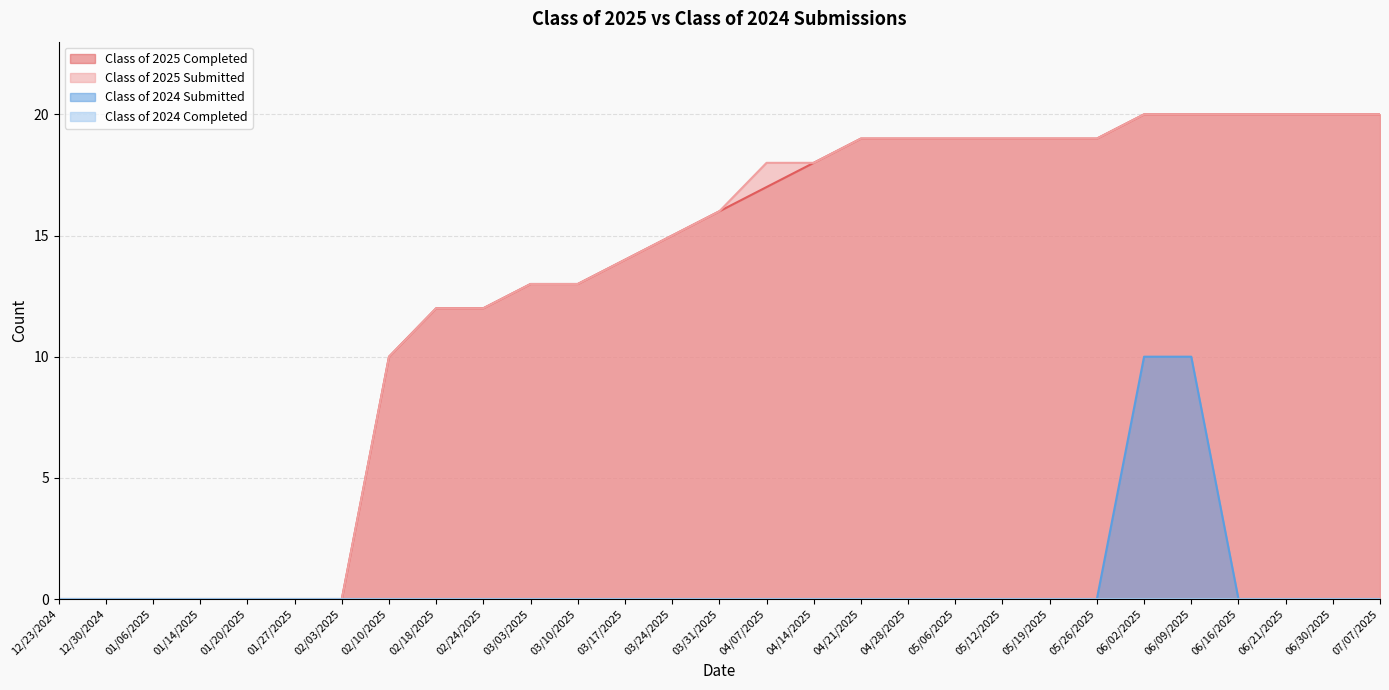

What is the maximum value shown in the chart?

20